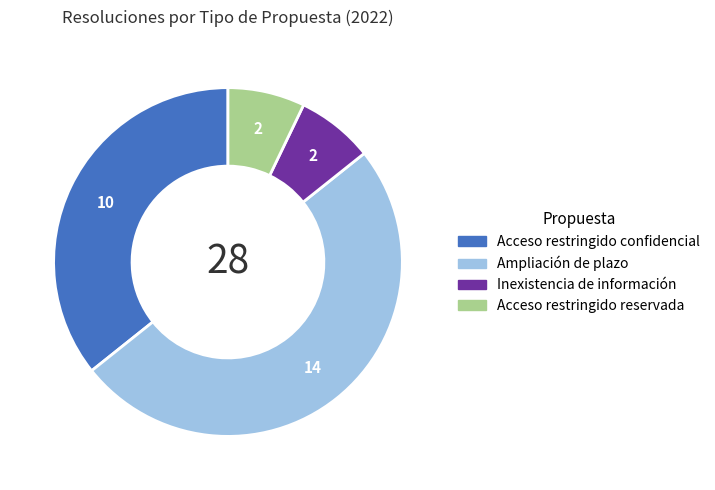

Does Acceso restringido confidencial account for over 50% of the chart?

No